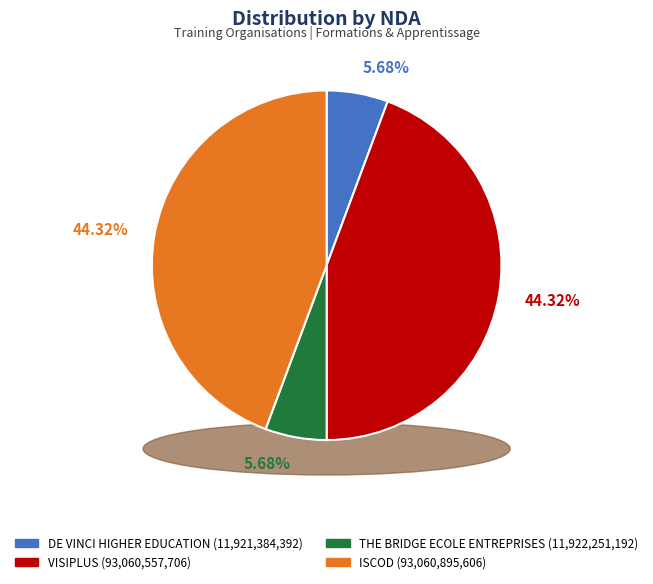

Is THE BRIDGE ECOLE ENTREPRISES the majority of the pie?

No